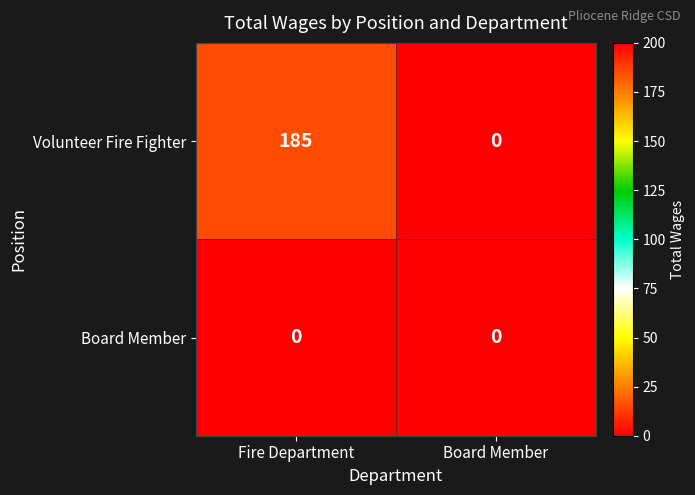

Between Fire Department and Board Member, which series saw the biggest shift?

Volunteer Fire Fighter